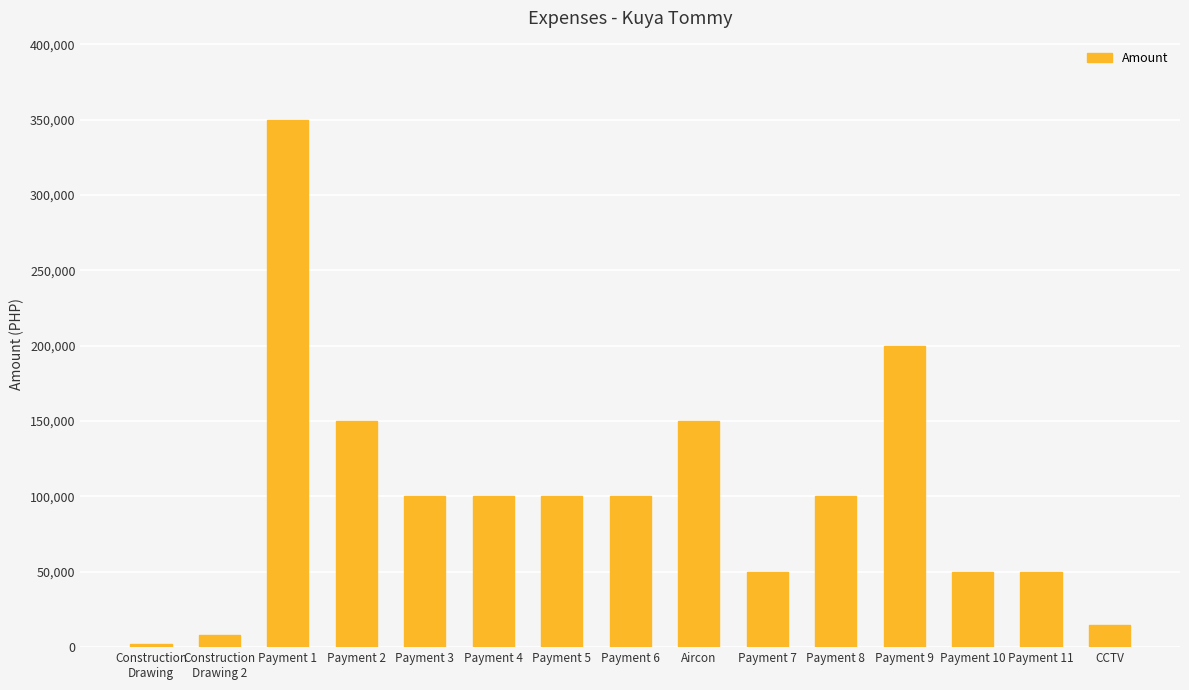

What is the difference between the second highest and second lowest values?

192000